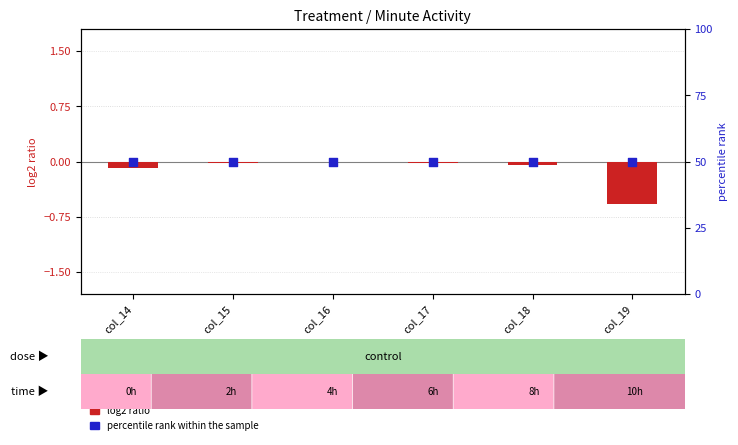

Which series has the widest spread of Y values?

log2 ratio